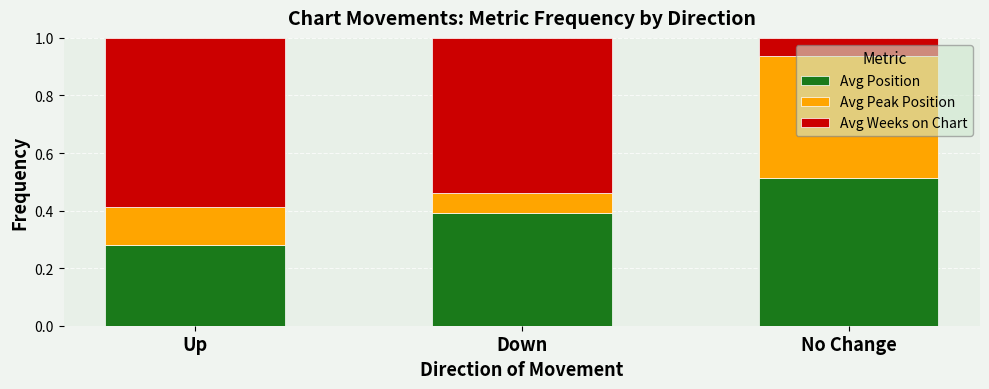

The Avg Position series shows 0.4 at Down. True or false?

True